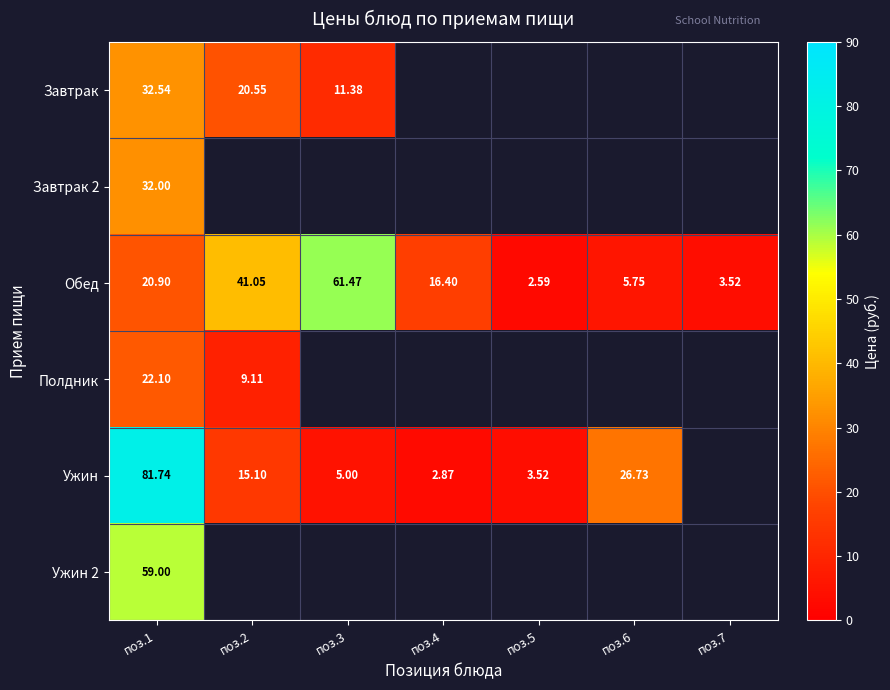

How many data points does each series have?

7